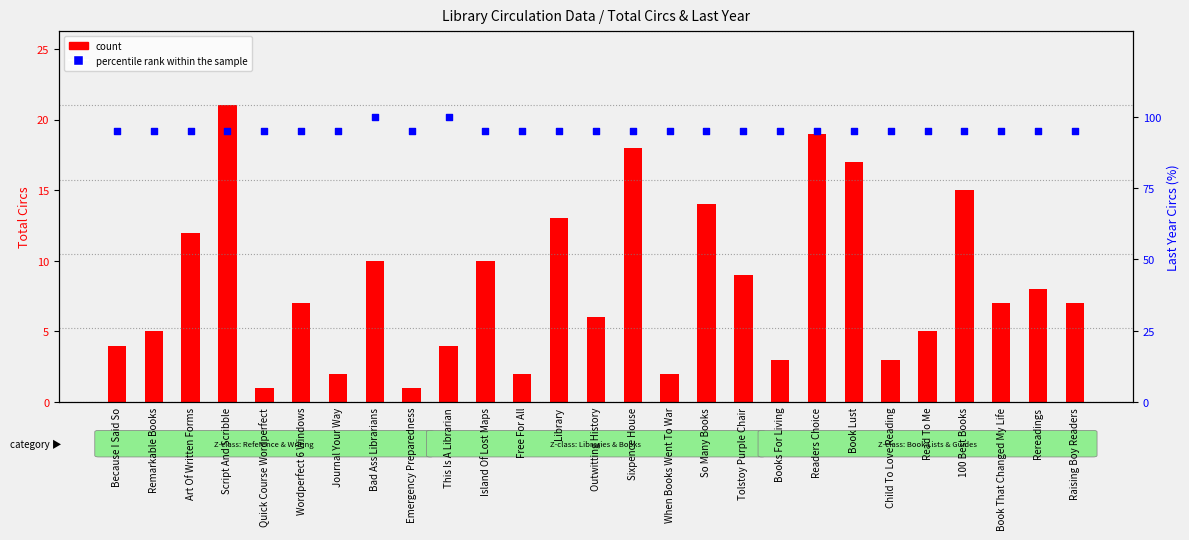

What are all the series names shown in the legend?

count, percentile rank within the sample